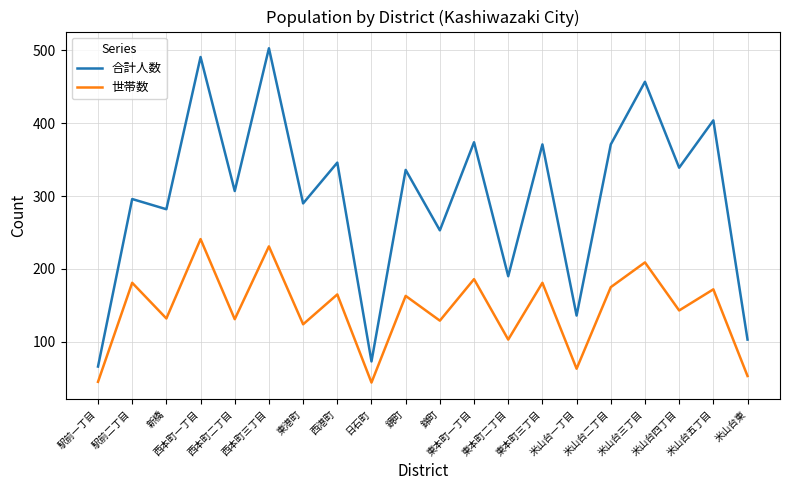

True or false: 世帯数 and 合計人数 cross at least once.

False